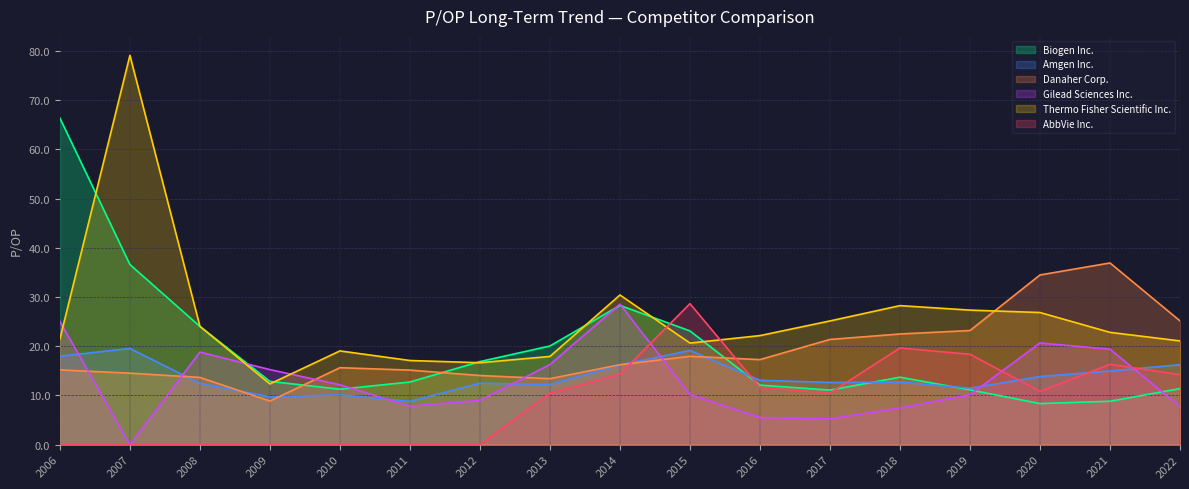

How many lines are shown in the chart?

6